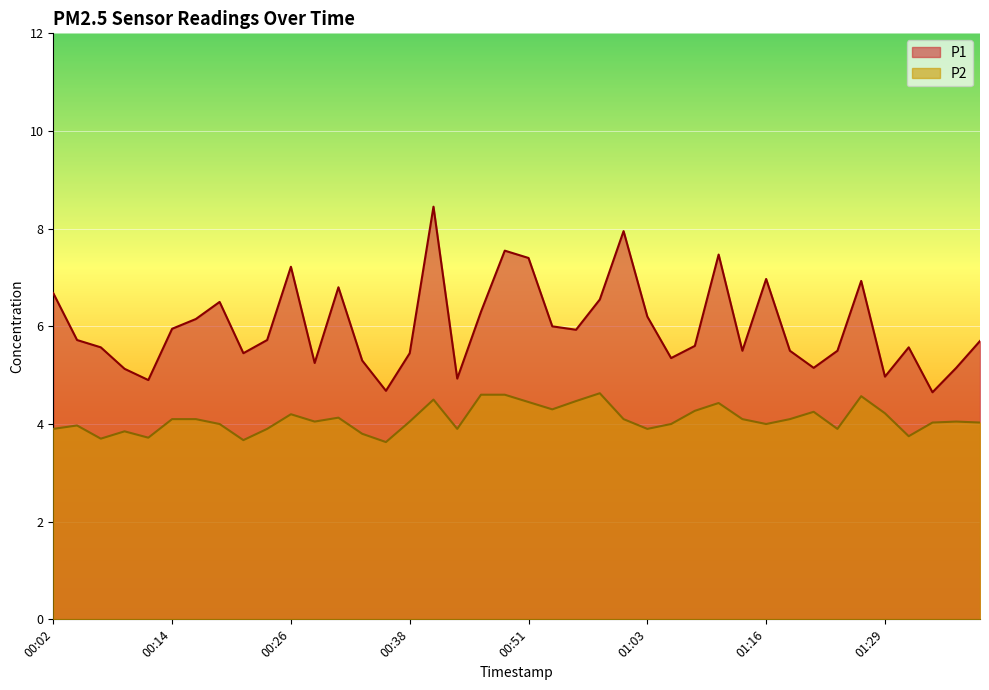

What are all the series names shown in the legend?

P1, P2